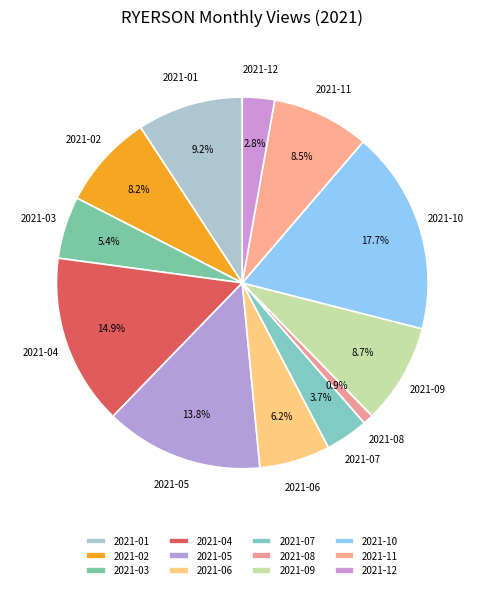

True or false: 2021-01 accounts for 9% of the total.

True